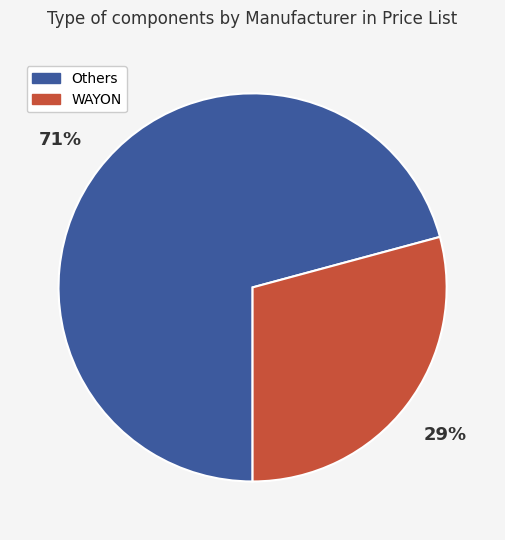

How many slices are in this pie chart?

2